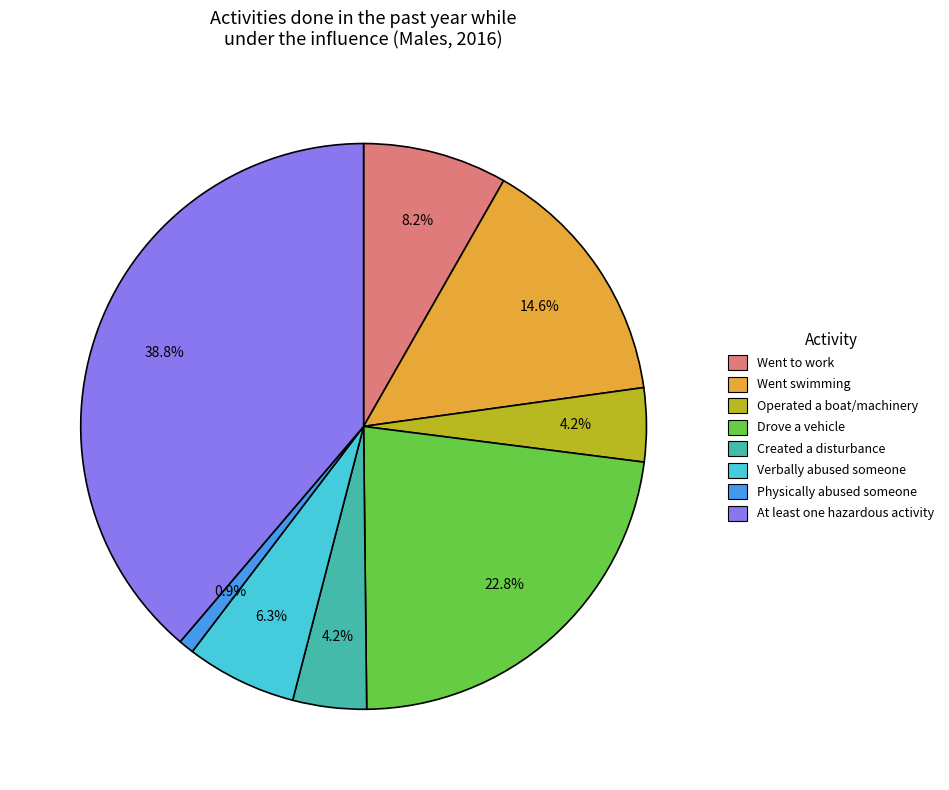

Is it true that Drove a vehicle is 23% of the pie?

True